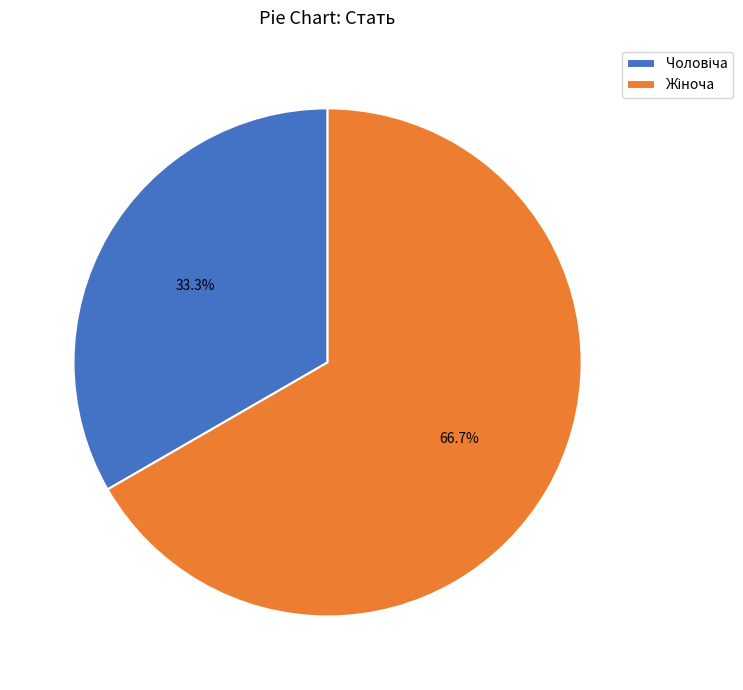

Does any single category account for the majority?

Yes